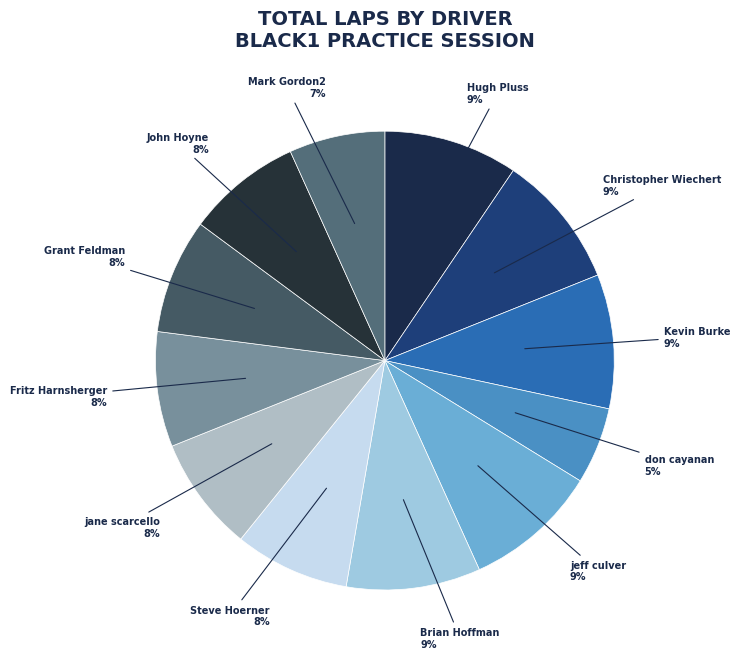

The Mark Gordon2 slice represents 1% of the pie. True or false?

False